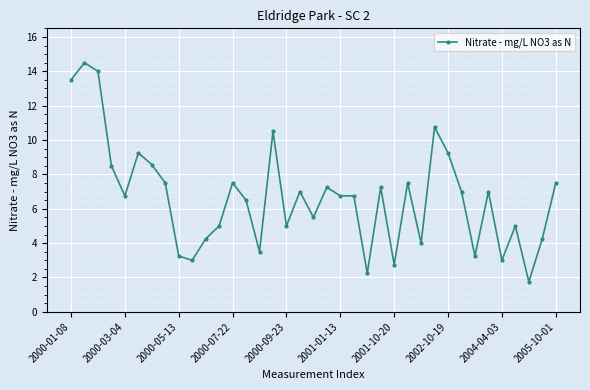

What is the average value?

6.7